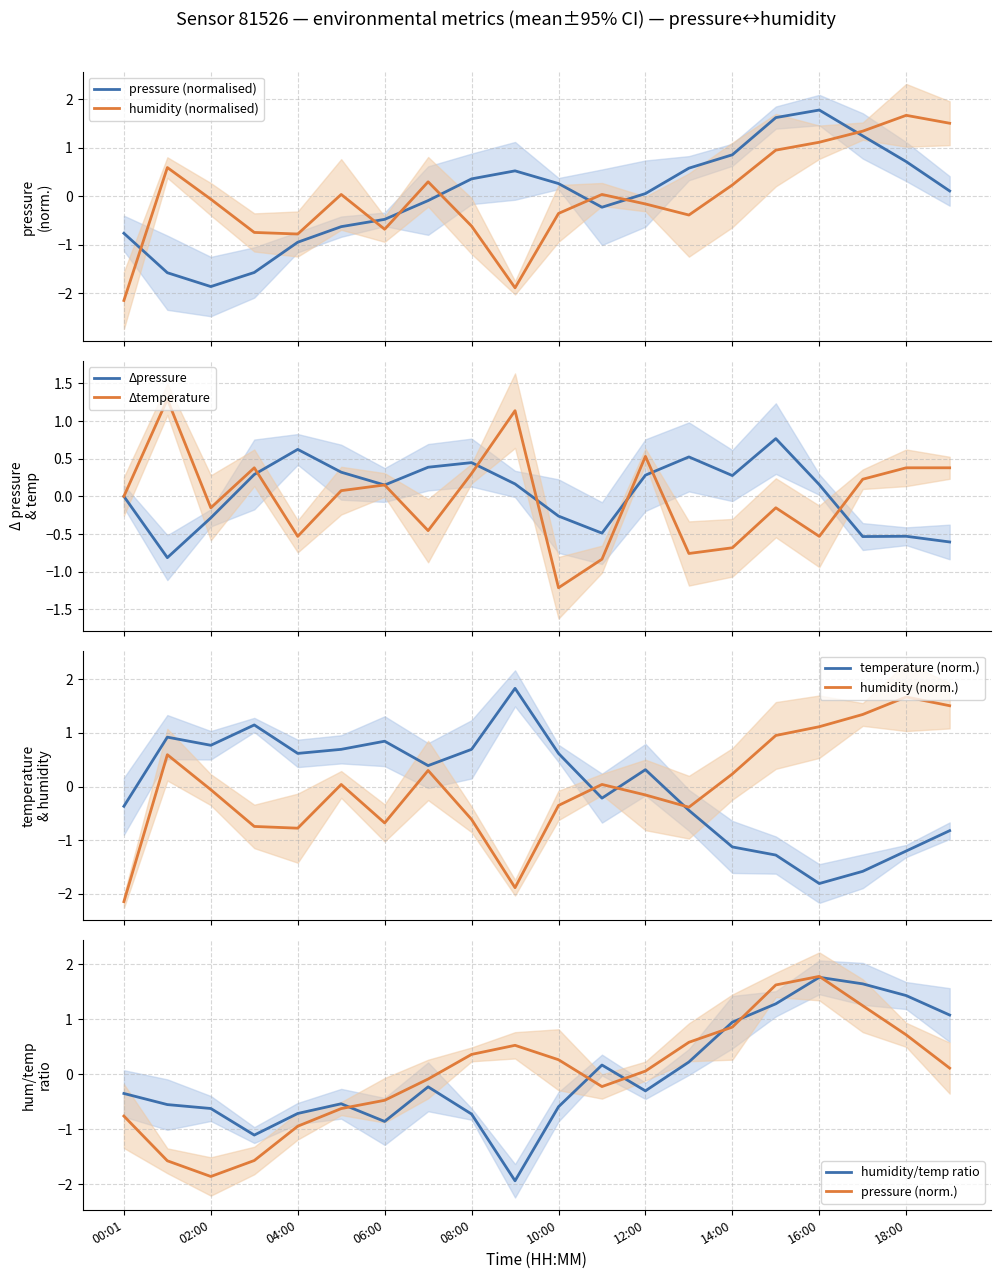

What is the minimum value for humidity (norm.)?

-2.1